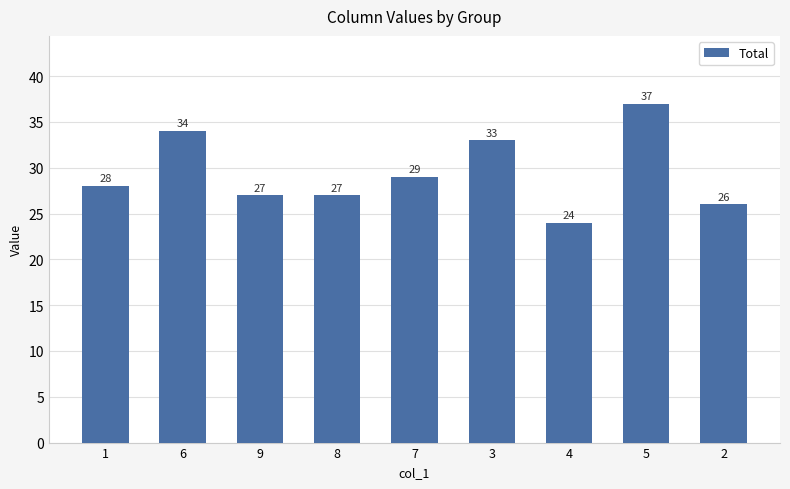

What position from the right is 9?

7